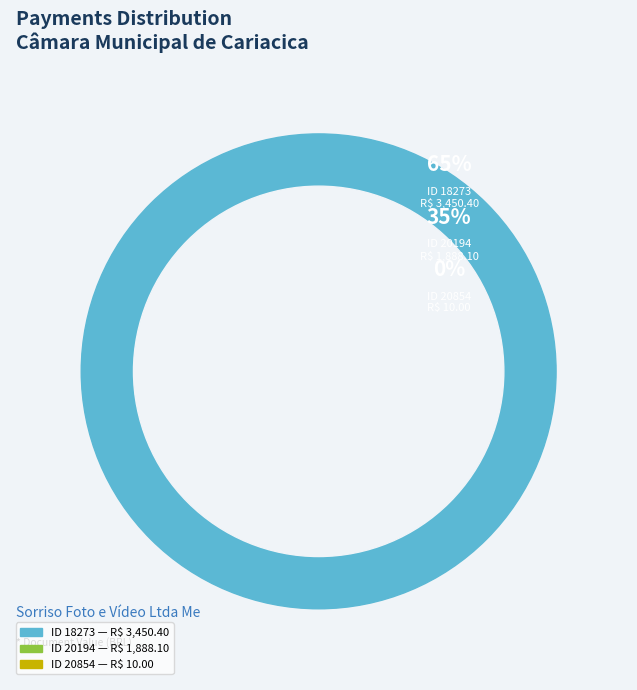

To the nearest percent, what is the combined percentage of 18273 and 20854?

65%